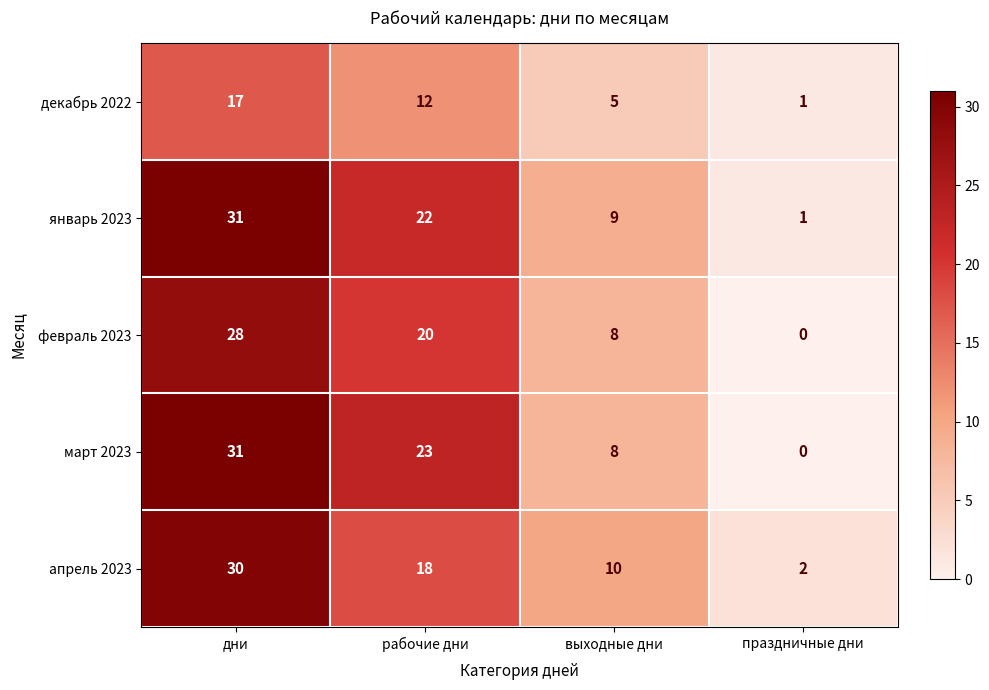

What is the spread (max minus min) of values at выходные дни?

5